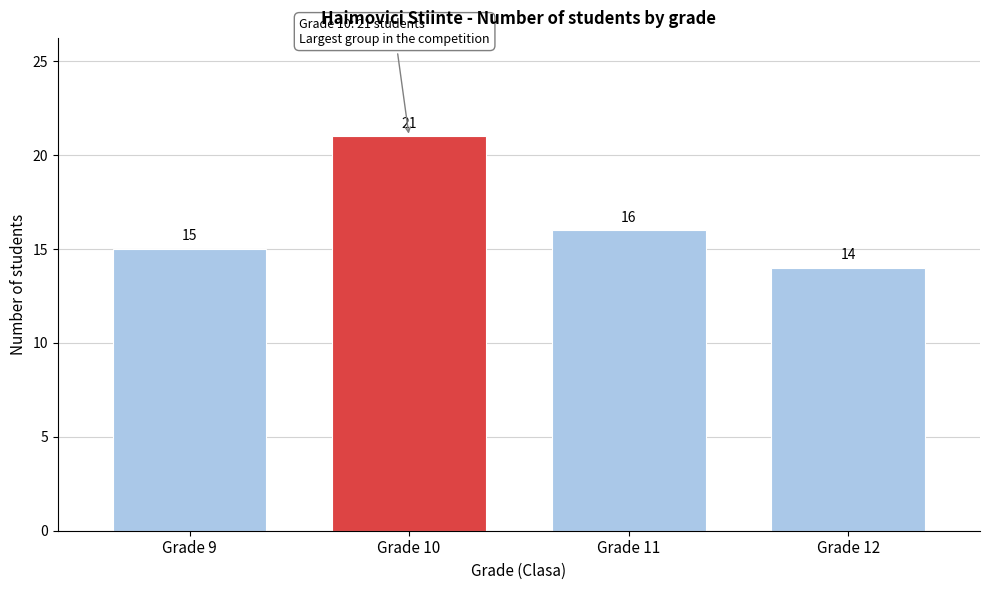

Reading right to left, list all the values displayed in this chart.

Grade 12=14	Grade 11=16	Grade 10=21	Grade 9=15